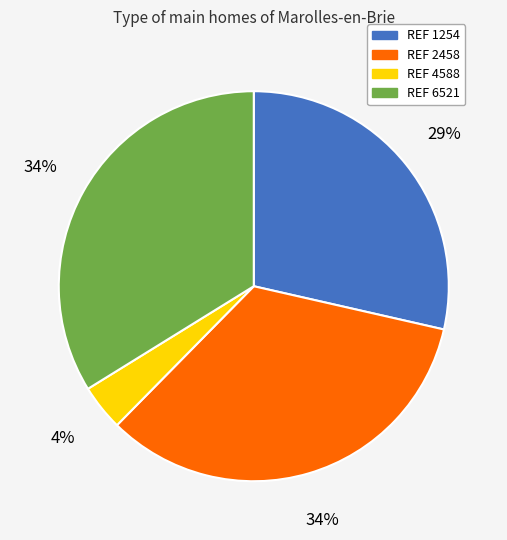

Does any single category account for the majority?

No